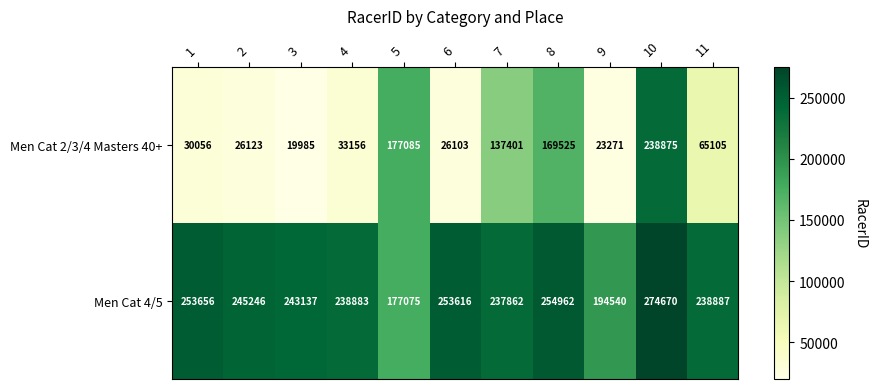

At 11, list the series in order from smallest to largest.

Men Cat 2/3/4 Masters 40+, Men Cat 4/5